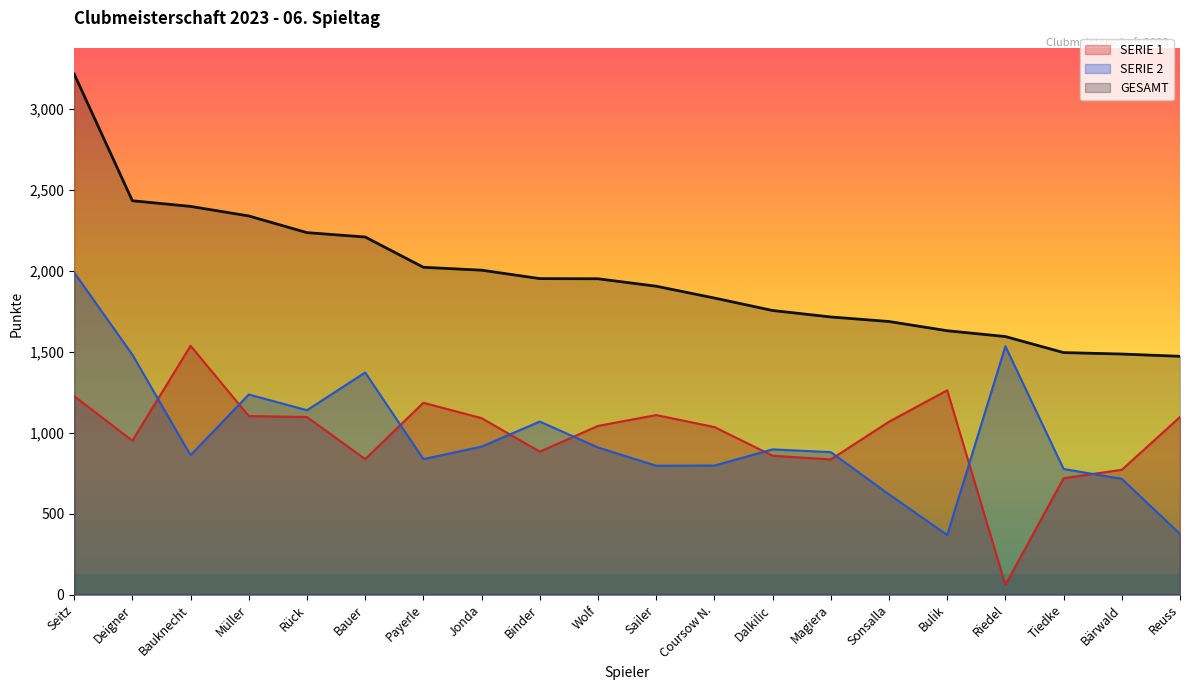

True or false: GESAMT and SERIE 2 intersect in this chart.

False